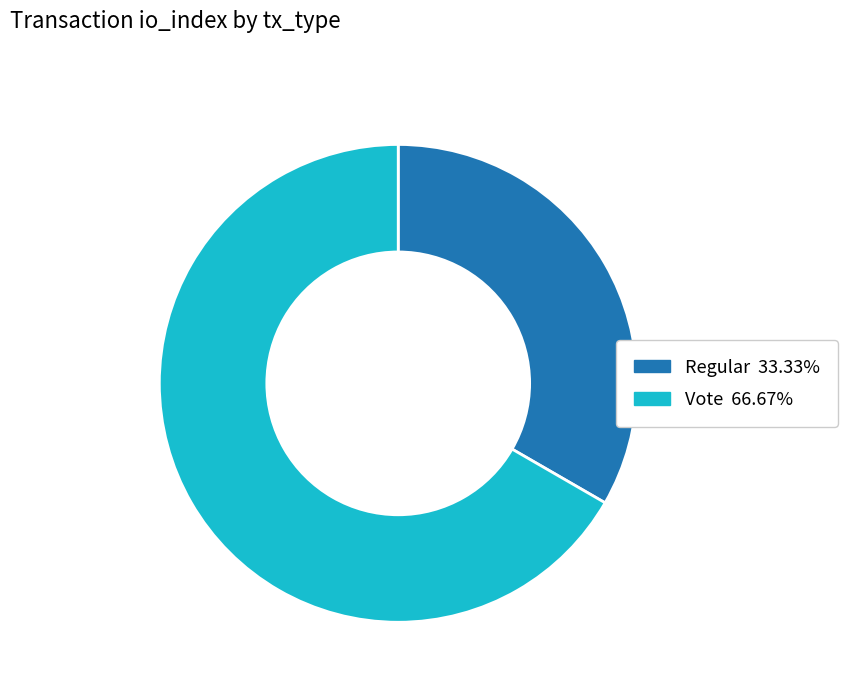

Which slice represents more than half of the pie?

Vote